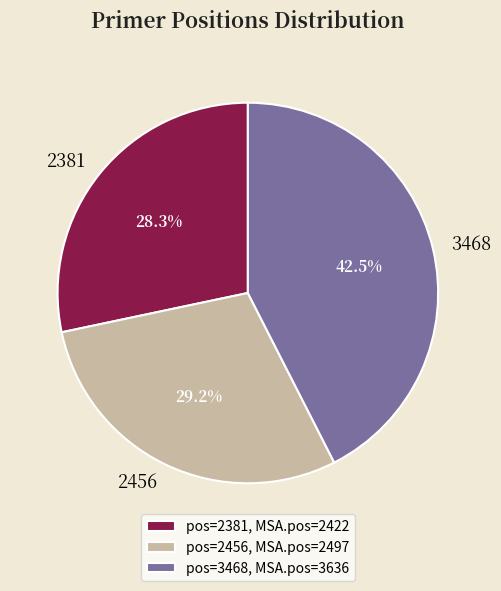

Which category has the smallest portion of the pie?

2381